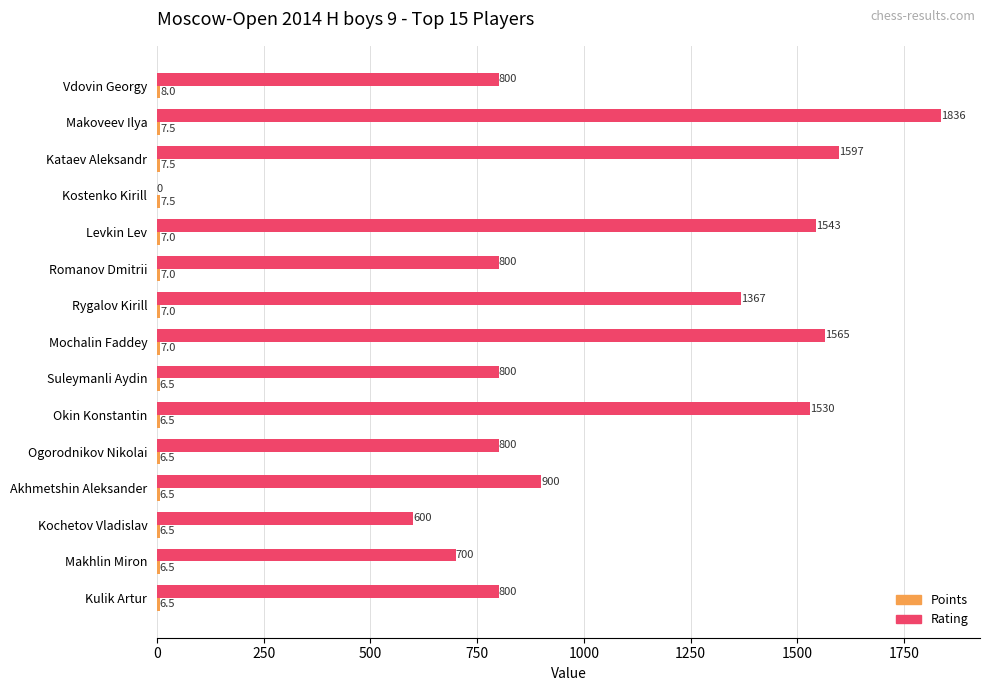

What is the sum of the Rating values at Vdovin Georgy and Okin Konstantin?

2330.0